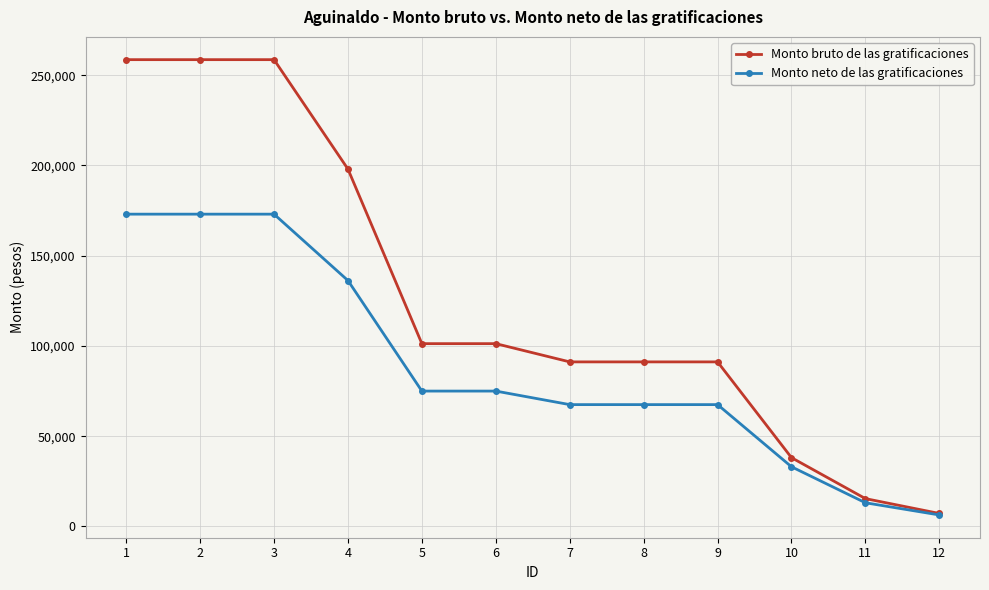

Rank the series by their average value, from highest to lowest.

Monto bruto de las gratificaciones, Monto neto de las gratificaciones